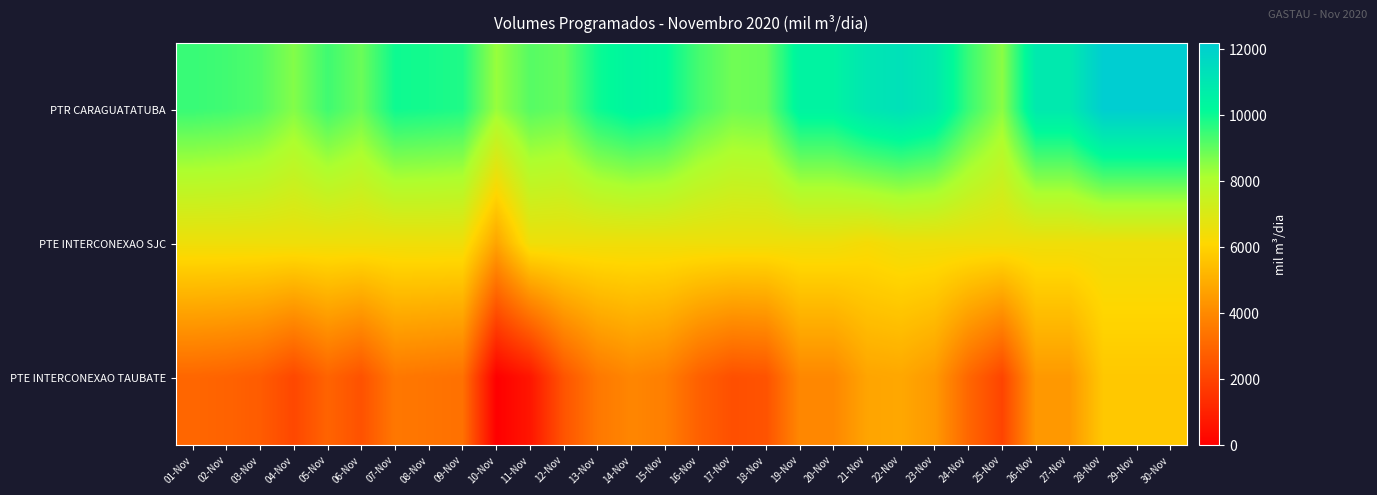

Which label corresponds to the largest value in the chart?

28-Nov